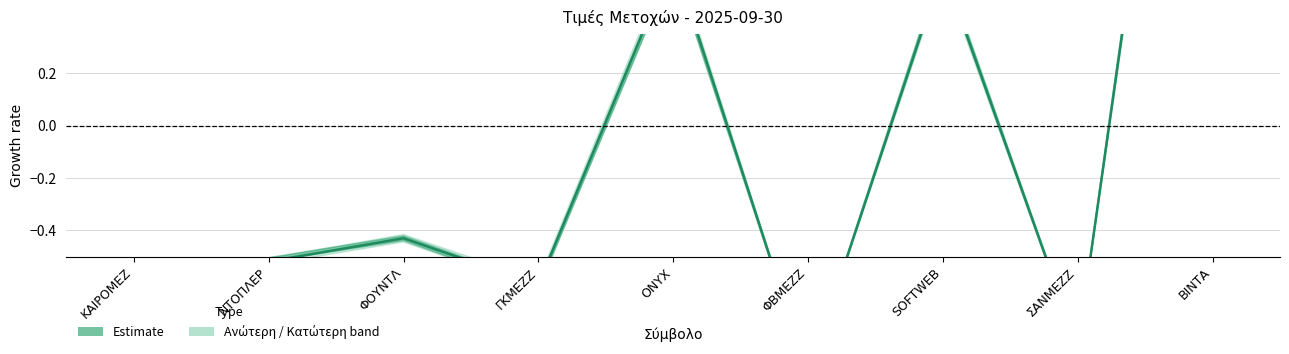

Rank the categories by value from lowest to highest.

ΦΒΜΕΖΖ, ΣΑΝΜΕΖΖ, ΚΑΙΡΟΜΕΖ, ΓΚΜΕΖΖ, ΝΤΟΠΛΕΡ, ΦΟΥΝΤΛ, SOFTWEB, ONYX, ΒΙΝΤΑ